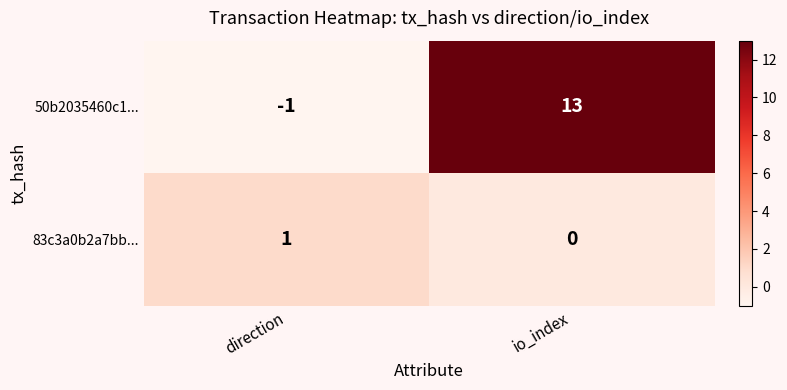

What is the sum of all 50b2035460c1... values?

12